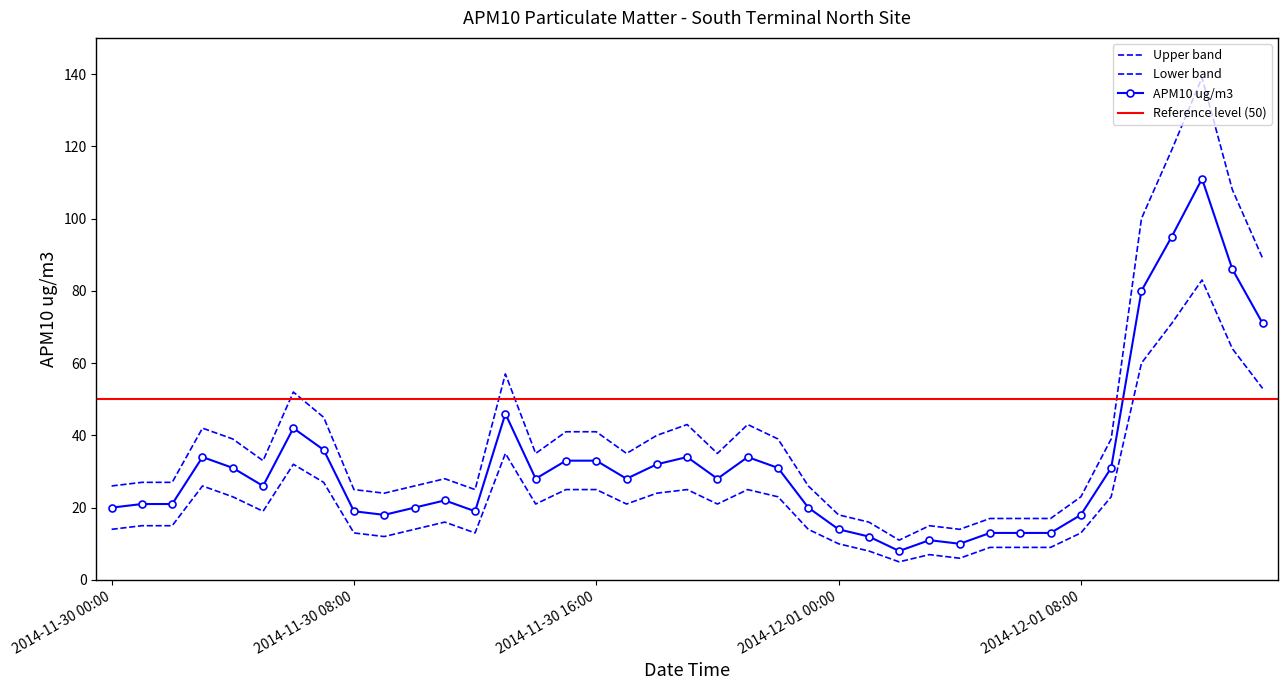

What is the minimum value shown in the chart?

8